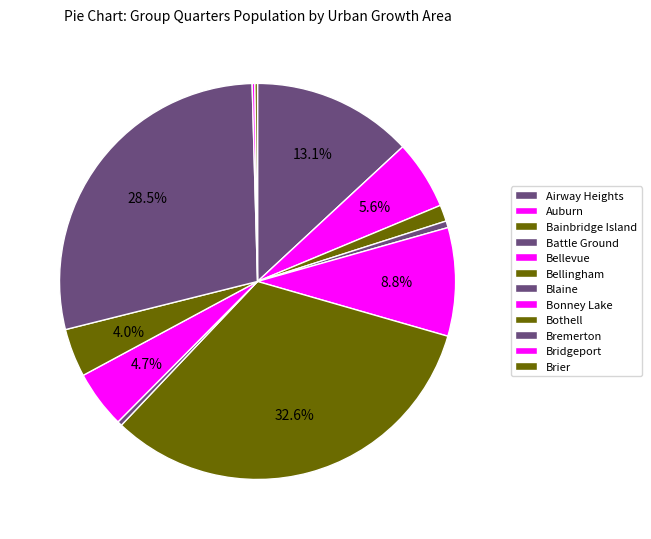

To the nearest percent, what is the difference between the Brier and Bremerton slice percentages?

28%